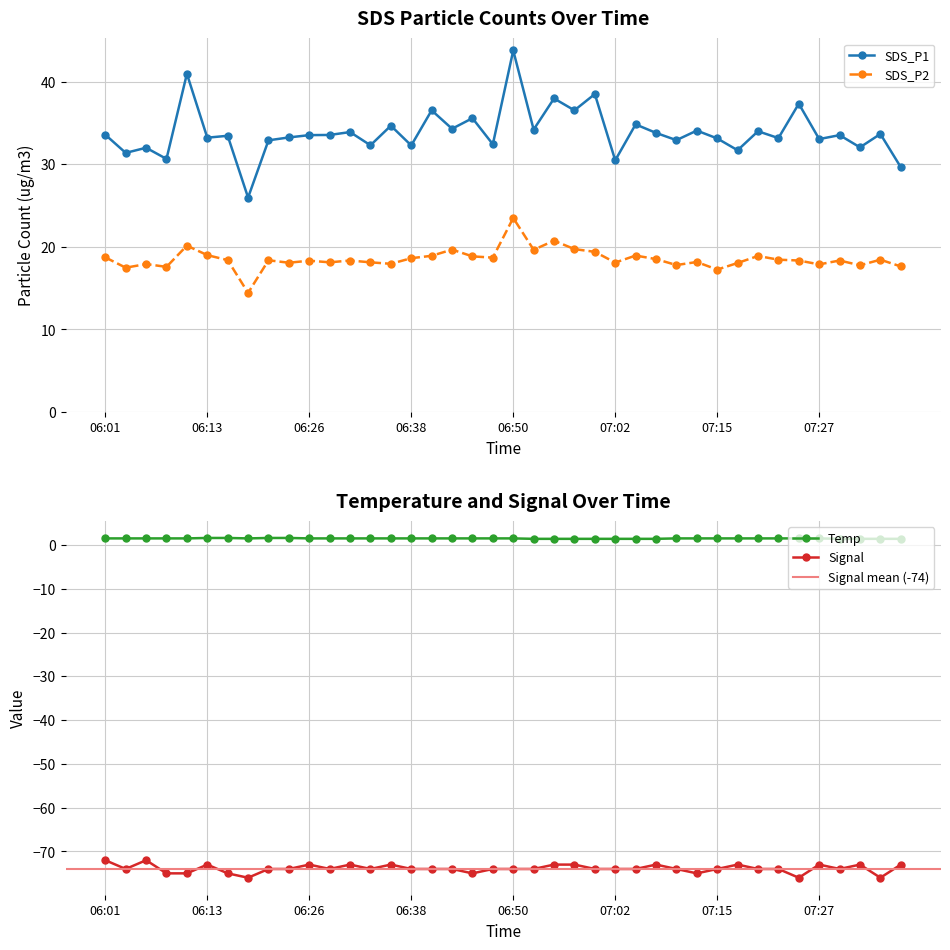

What value does the SDS_P2 series have at 07:02?

18.1